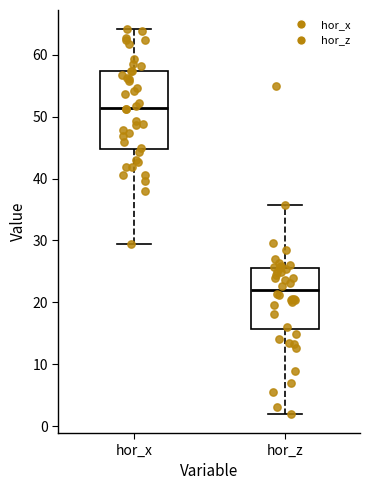

Where does the median line of the box for hor_x sit on the y-axis? The values are not printed on the chart, so give them approximately, as read against the axis.

51